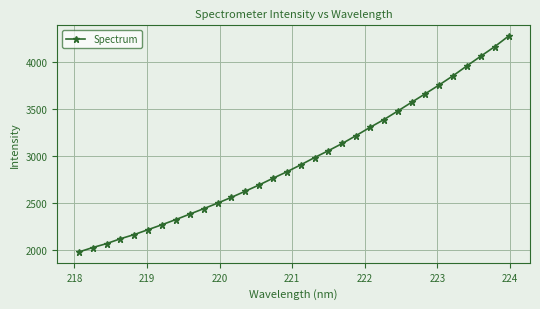

What is the maximum value shown in the chart?

4275.8